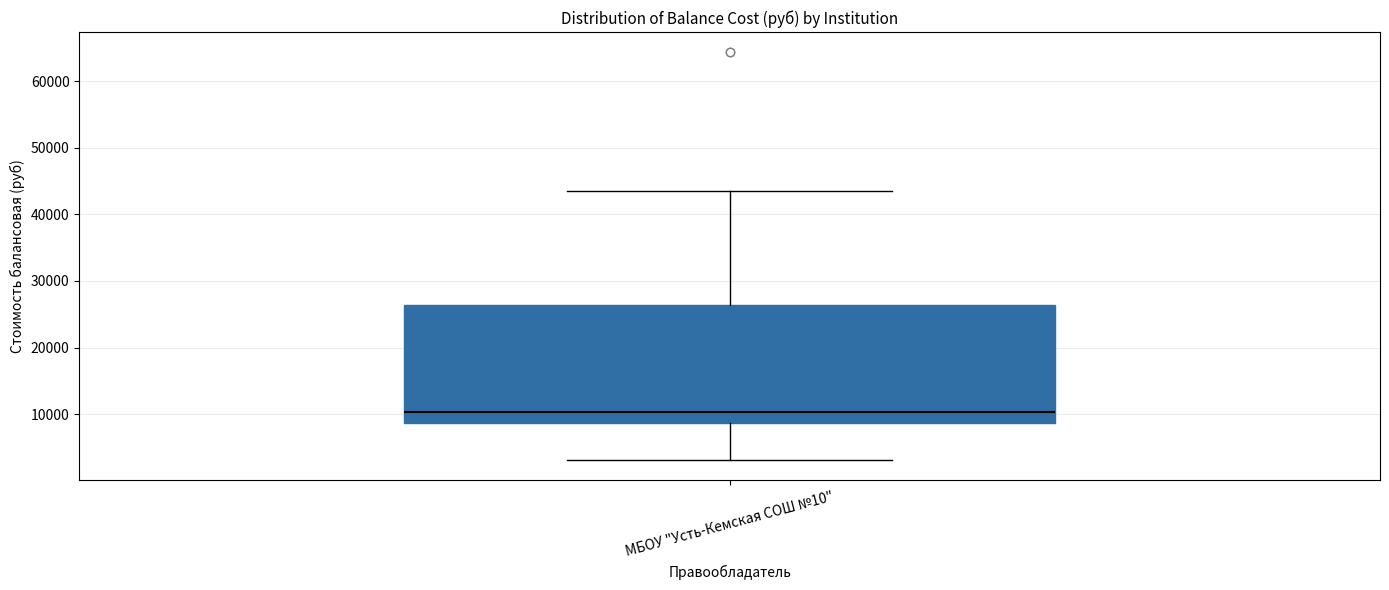

Transcribe this box plot: give where the median line is, the range the box spans, and where the two whiskers end, as read against the y-axis. The values are not printed on the chart, so give them approximately, as read against the axis.

median 10000, box 9000 to 26000, whiskers 3000 to 44000